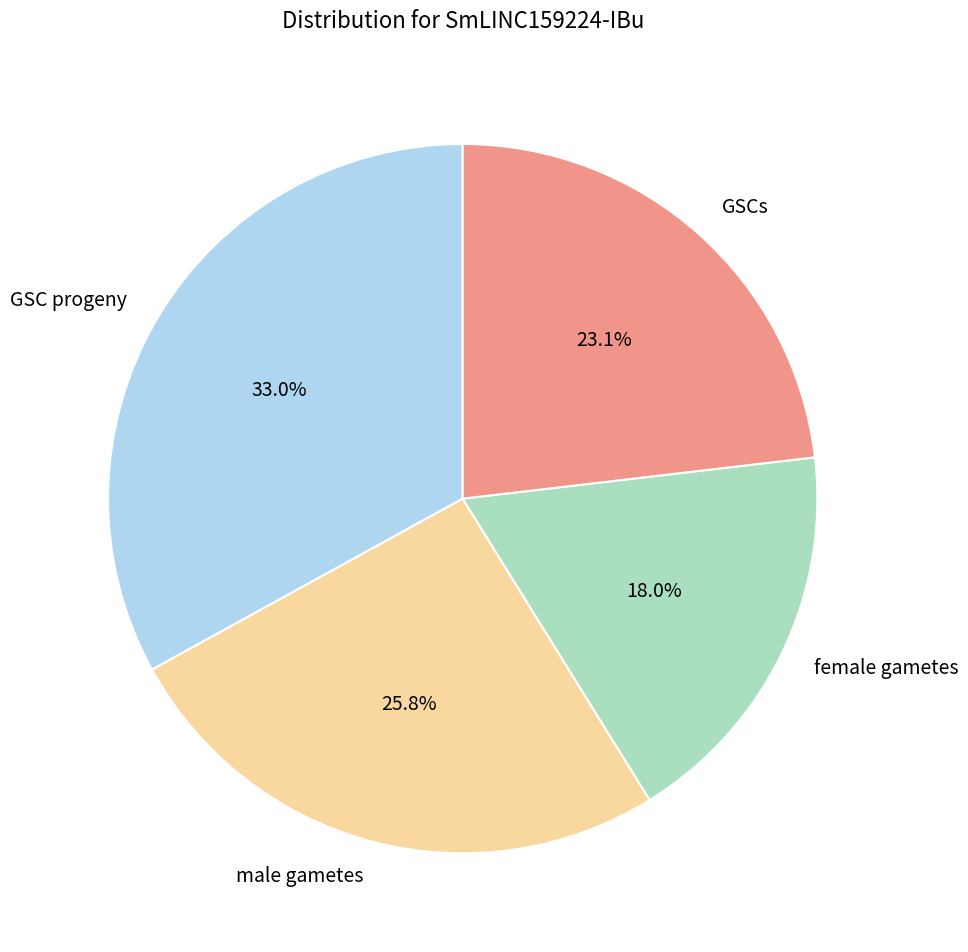

What percentage is the GSCs slice, to the nearest percent?

23%